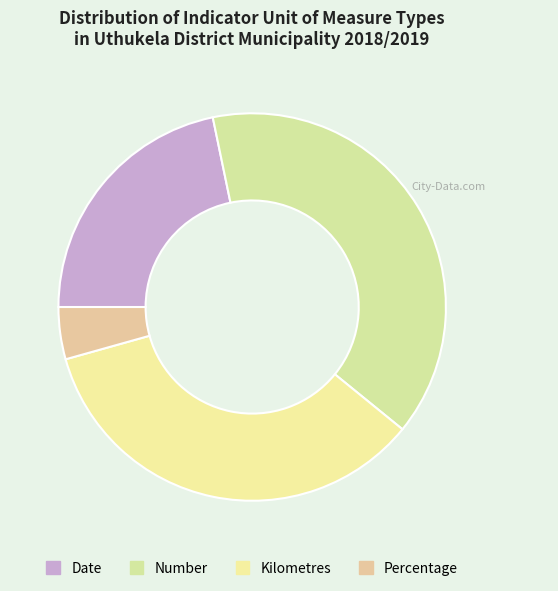

Which category has the smallest portion of the pie?

Percentage